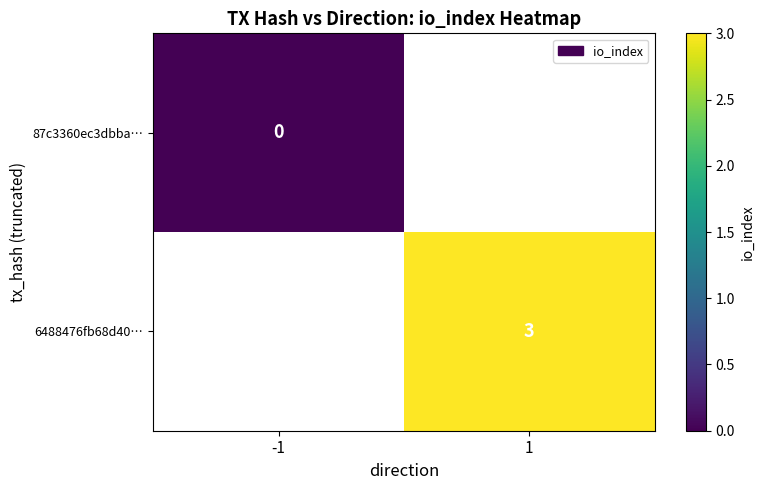

How many positive values does the 6488476fb68d40… series have?

1